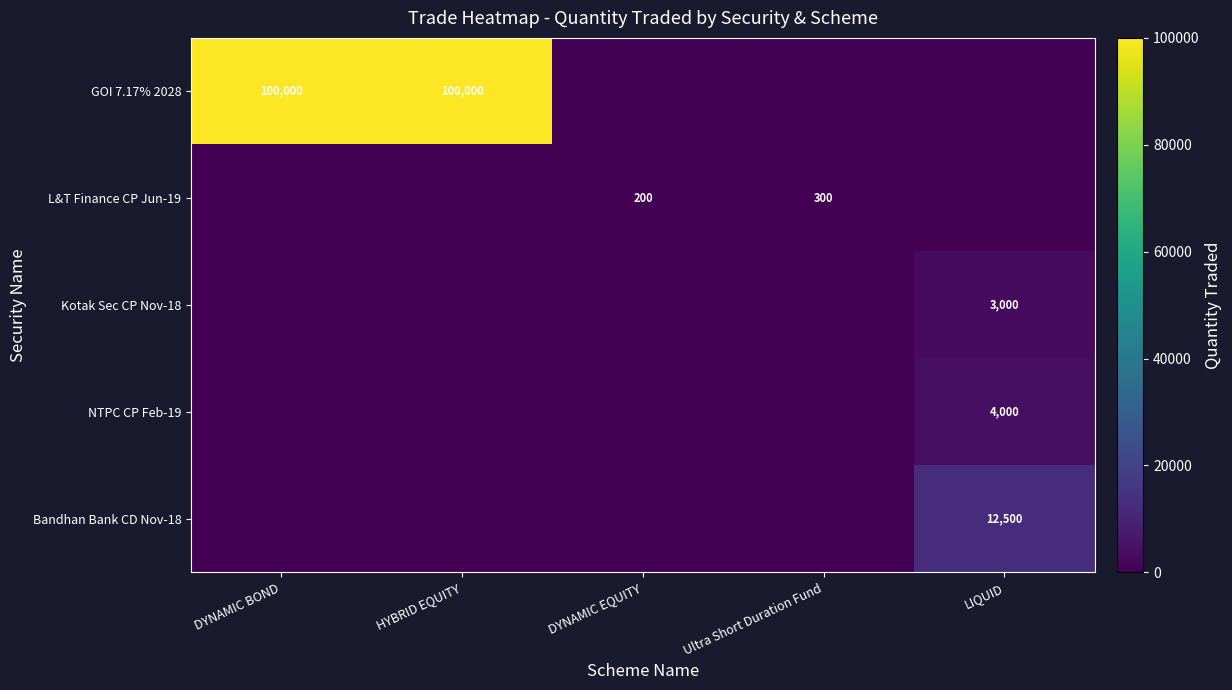

Is it true that GOI 7.17% 2028 equals 100000 at HYBRID EQUITY?

True